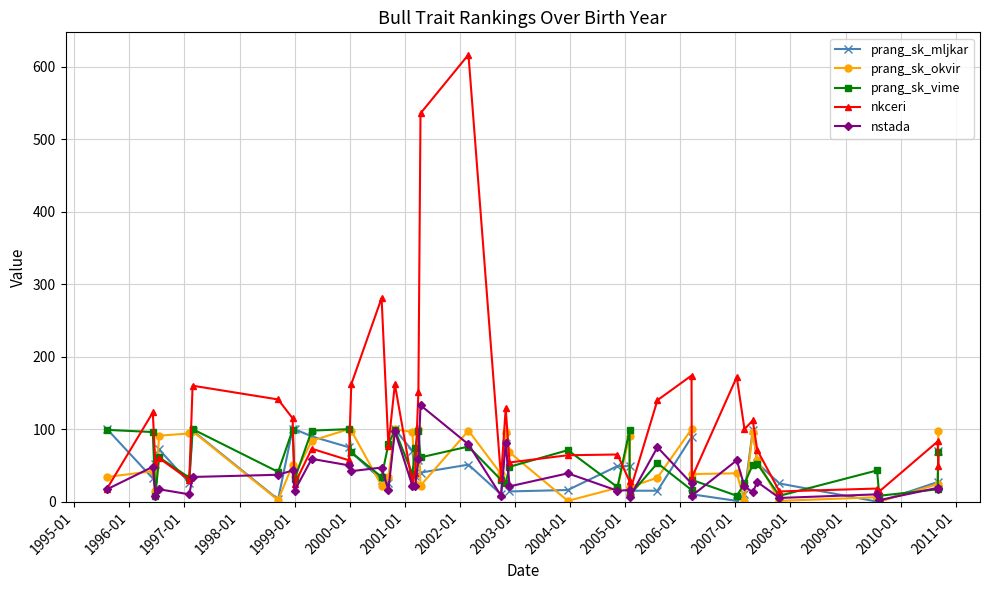

What is the minimum value for nkceri?

13